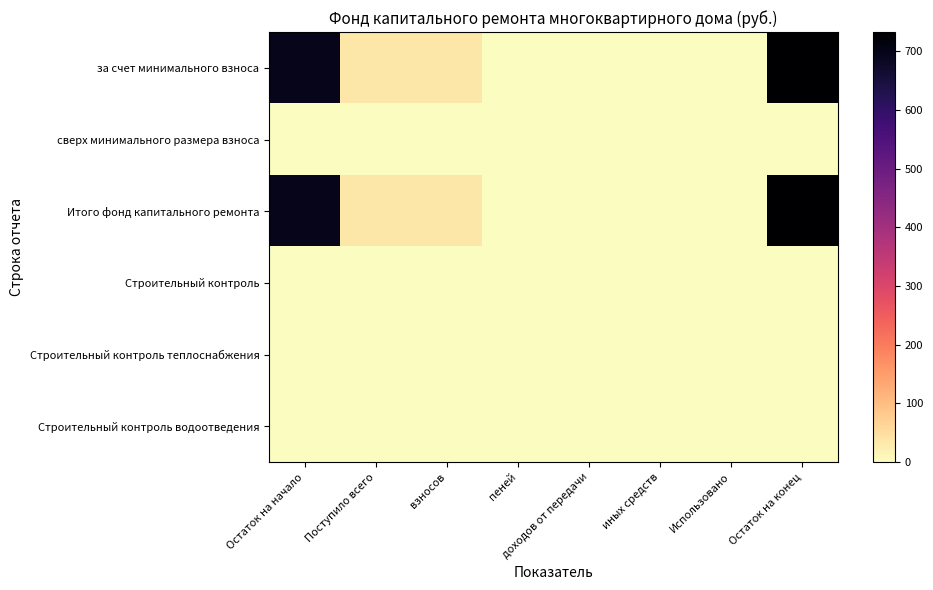

Reading left to right, extract all data points from this chart.

за счет минимального взноса: Остаток на начало=698.0	Поступило всего=34.8	взносов=34.8	пеней=0.0	доходов от передачи=0.0	иных средств=0.0	Использовано=0.0	Остаток на конец=732.7
сверх минимального размера взноса: Остаток на начало=0.0	Поступило всего=0.0	взносов=0.0	пеней=0.0	доходов от передачи=0.0	иных средств=0.0	Использовано=0.0	Остаток на конец=0.0
Итого фонд капитального ремонта: Остаток на начало=698.0	Поступило всего=34.8	взносов=34.8	пеней=0.0	доходов от передачи=0.0	иных средств=0.0	Использовано=0.0	Остаток на конец=732.7
Строительный контроль: Остаток на начало=0.0	Поступило всего=0.0	взносов=0.0	пеней=0.0	доходов от передачи=0.0	иных средств=0.0	Использовано=0.0	Остаток на конец=0.0
Строительный контроль теплоснабжения: Остаток на начало=0.0	Поступило всего=0.0	взносов=0.0	пеней=0.0	доходов от передачи=0.0	иных средств=0.0	Использовано=0.0	Остаток на конец=0.0
Строительный контроль водоотведения: Остаток на начало=0.0	Поступило всего=0.0	взносов=0.0	пеней=0.0	доходов от передачи=0.0	иных средств=0.0	Использовано=0.0	Остаток на конец=0.0